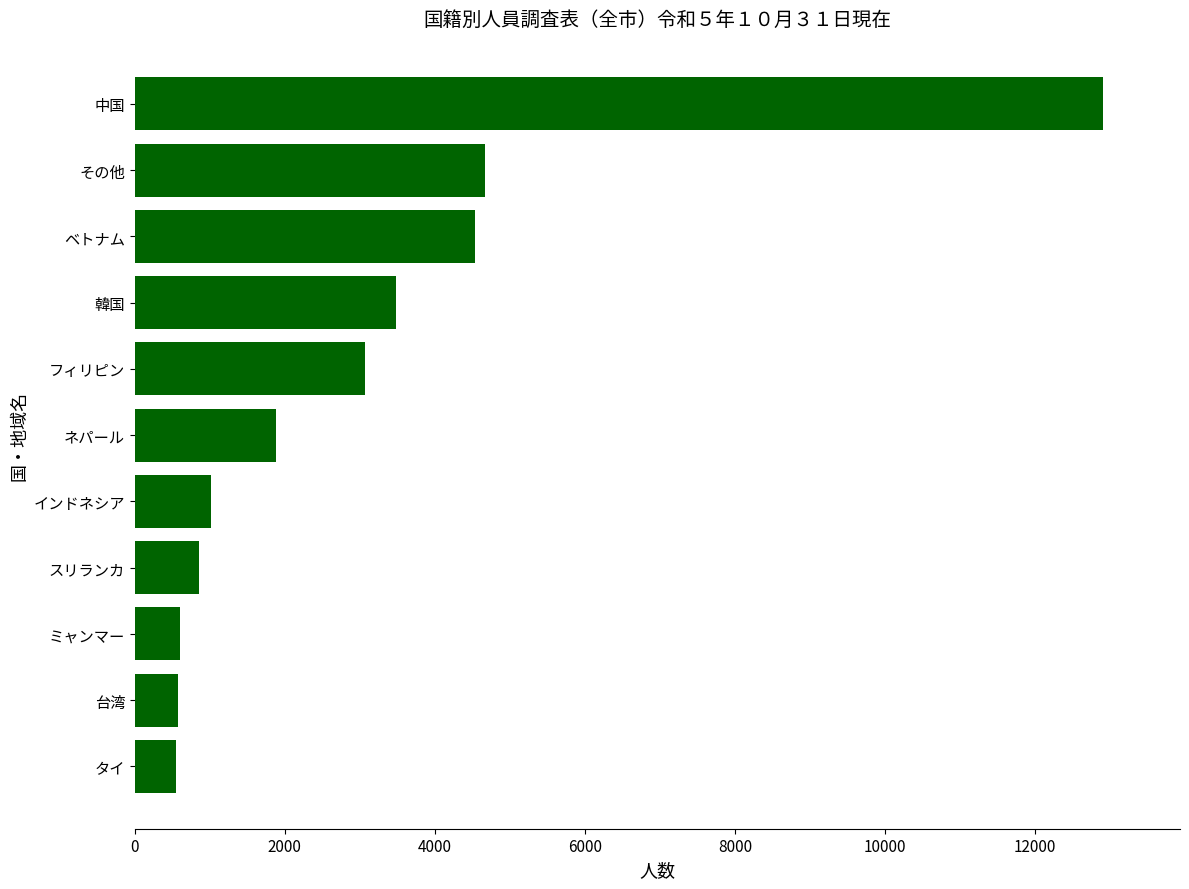

How many series are shown in this chart?

1